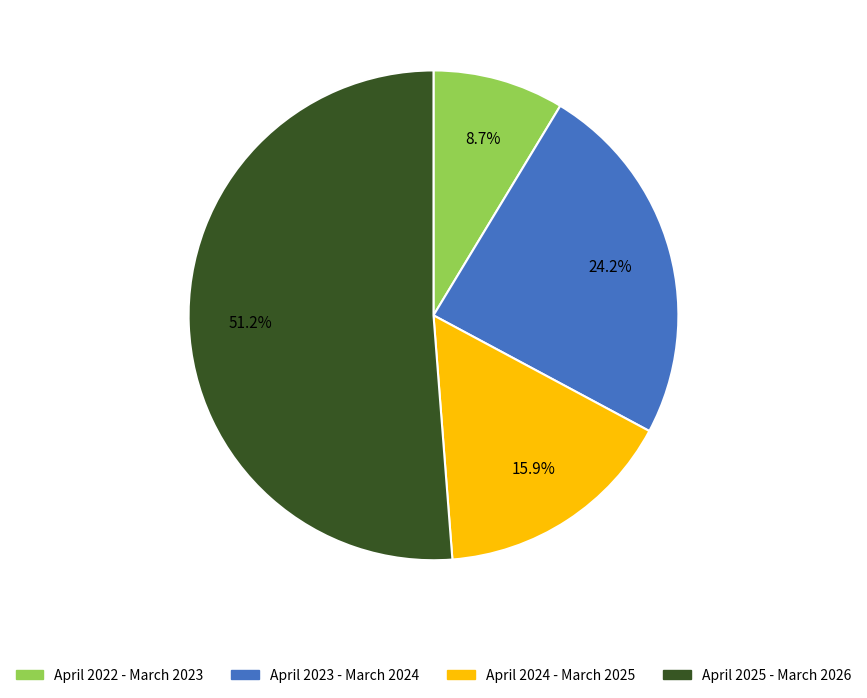

Rank the categories by value from lowest to highest.

April 2022 - March 2023, April 2024 - March 2025, April 2023 - March 2024, April 2025 - March 2026